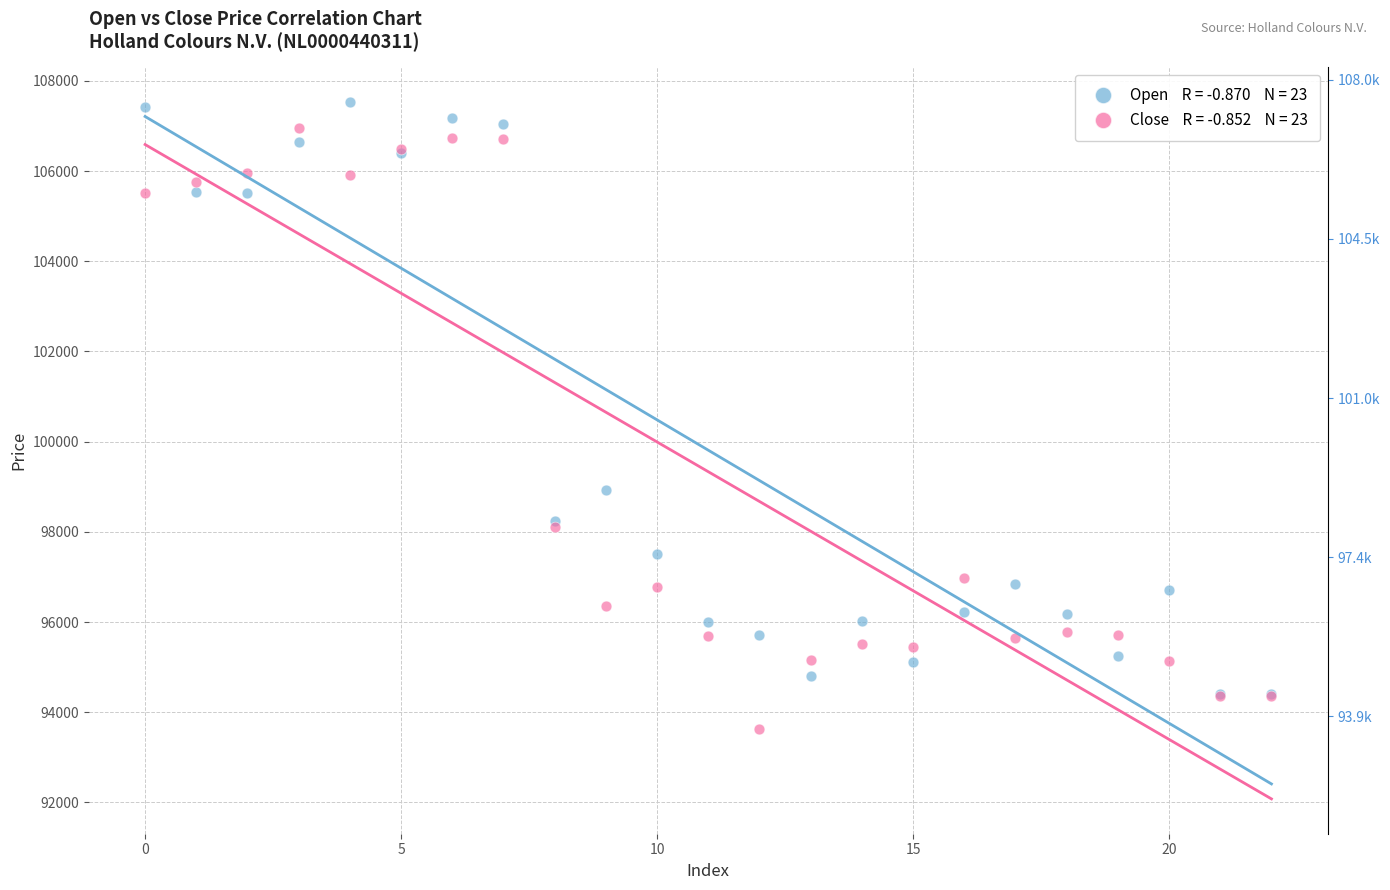

Across all series, what Y value is closest to 100576?

98934